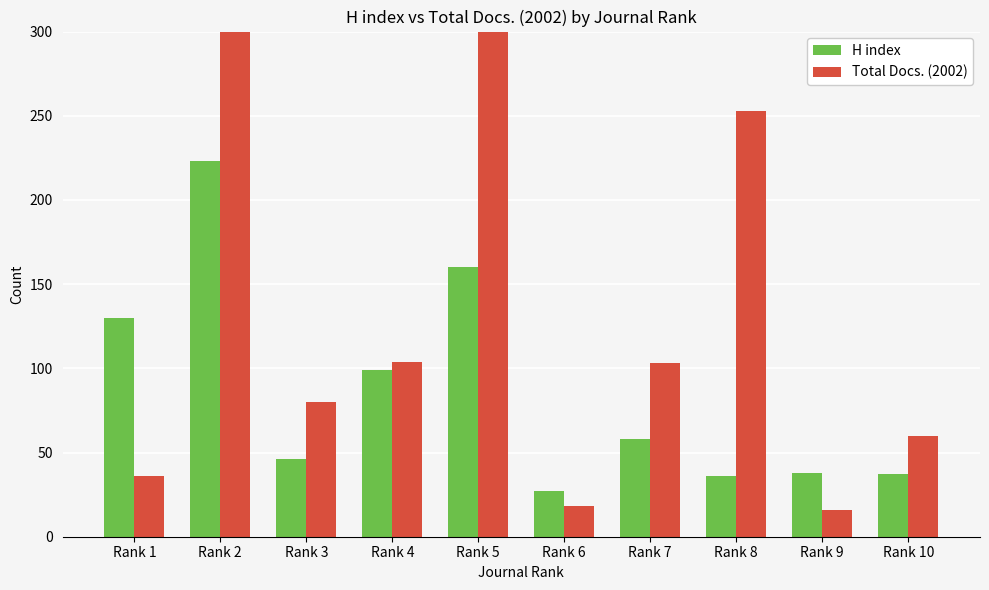

Rank the series at Rank 2 from lowest to highest value.

H index, Total Docs. (2002)